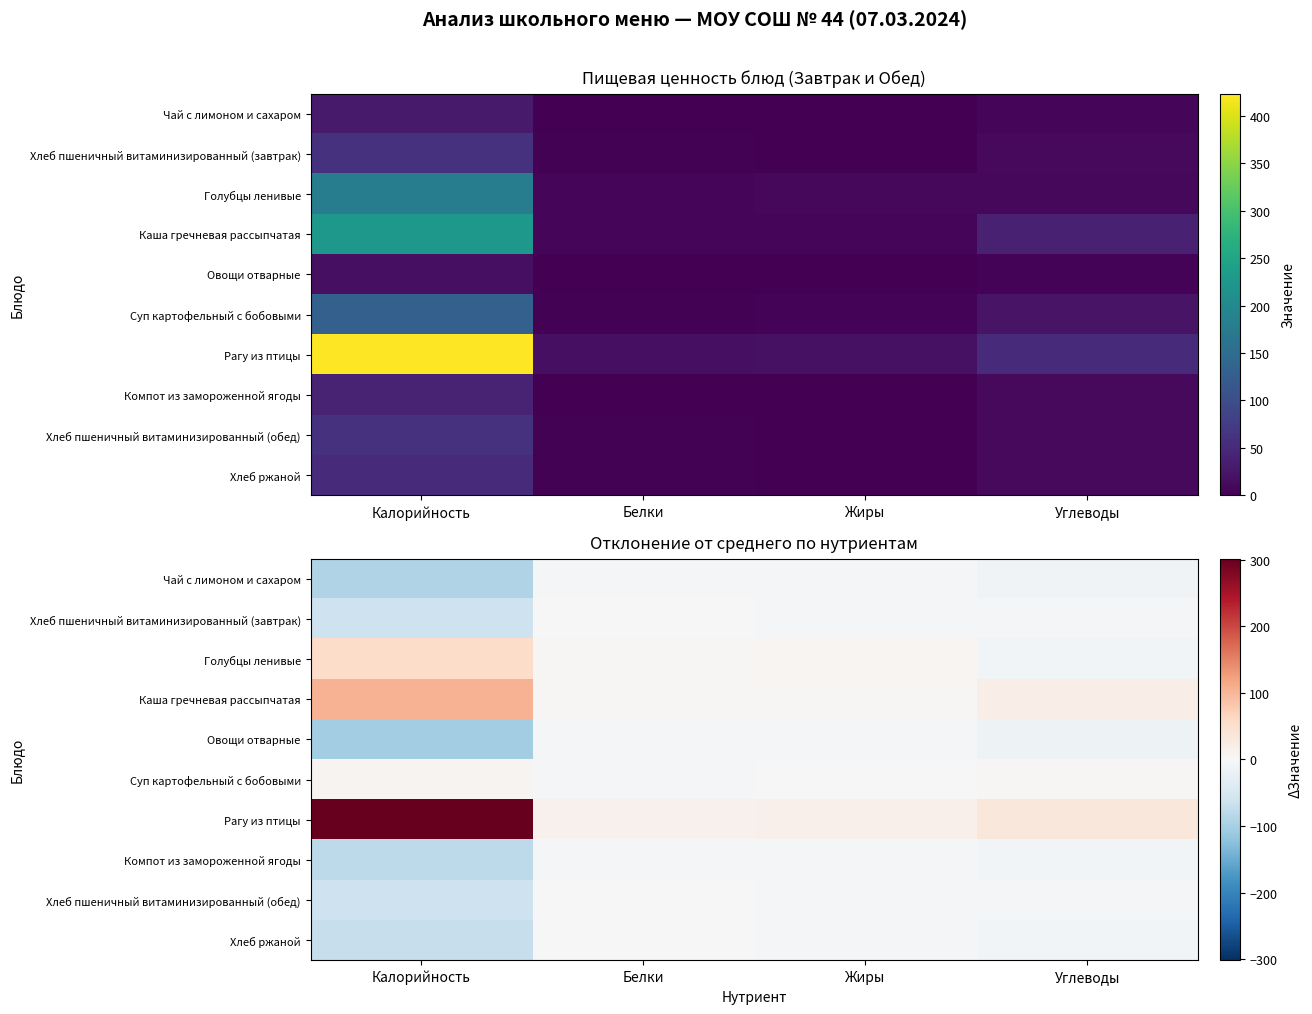

Which series has the largest range (max minus min)?

Рагу из птицы